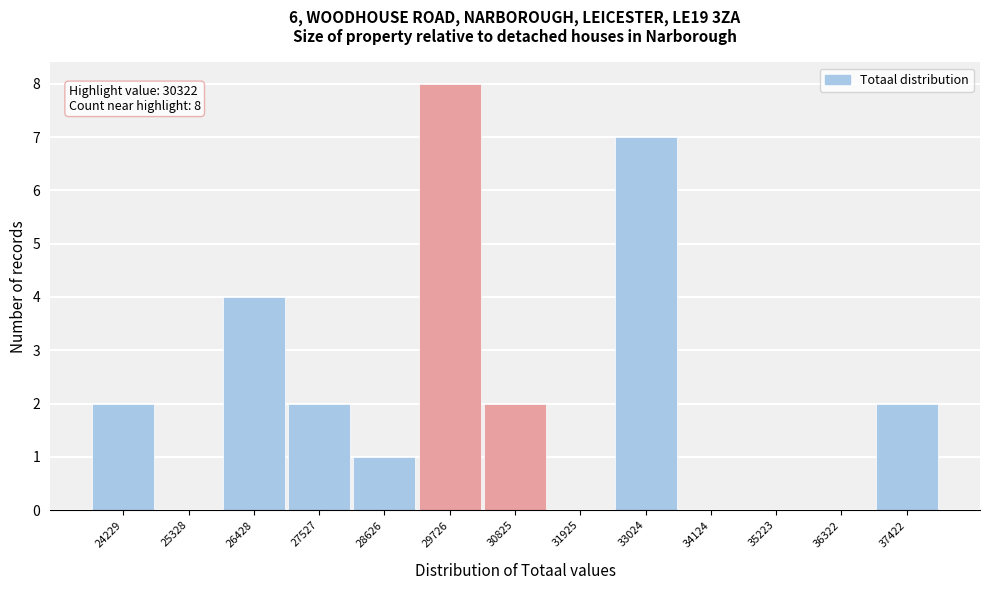

Reading right to left, extract all data points from this chart.

37422=2	36322=0	35223=0	34124=0	33024=7	31925=0	30825=2	29726=8	28626=1	27527=2	26428=4	25328=0	24229=2